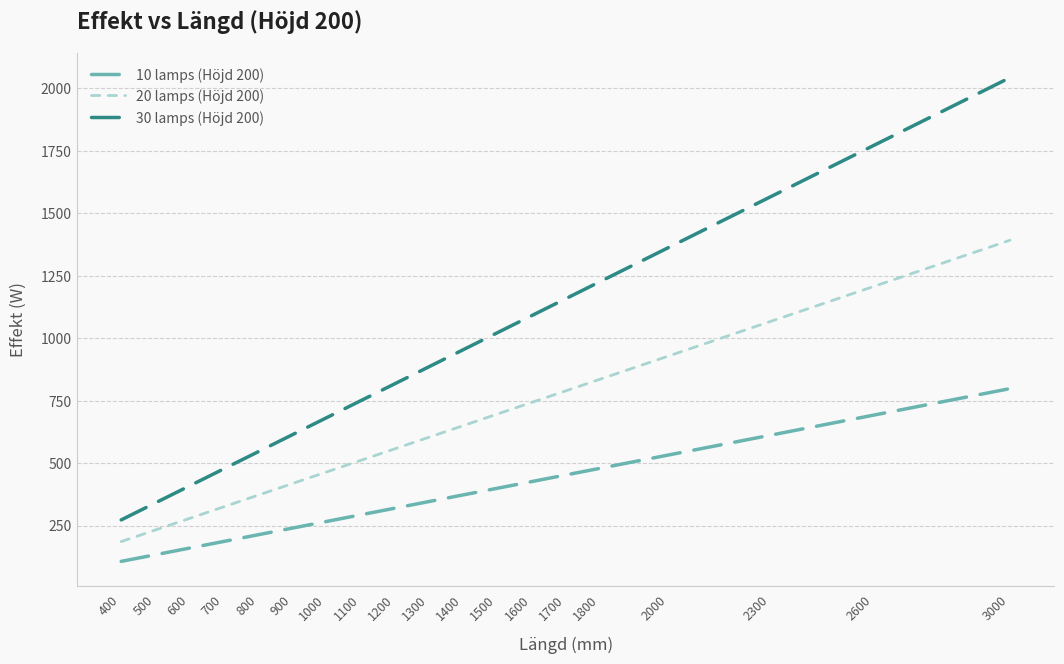

How many lines are shown in the chart?

3